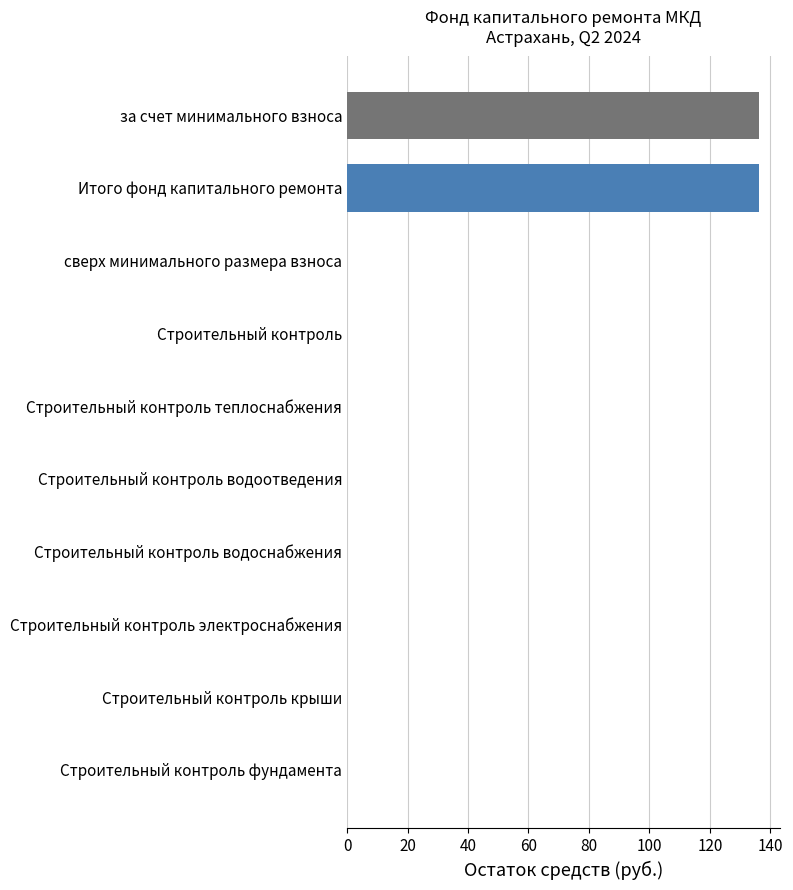

The value at Строительный контроль водоснабжения is -60.0. True or false?

False